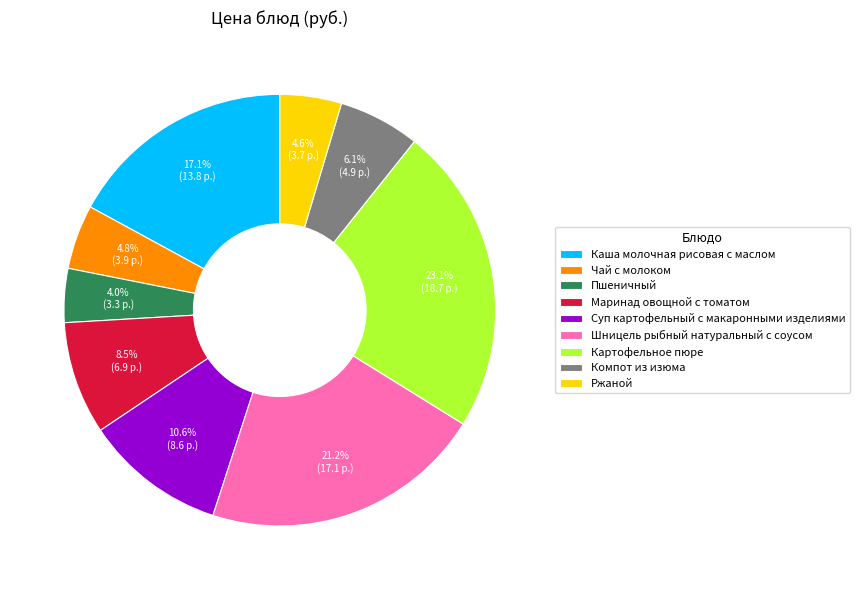

Is the sum of Шницель рыбный натуральный с соусом and Картофельное пюре greater than half?

No